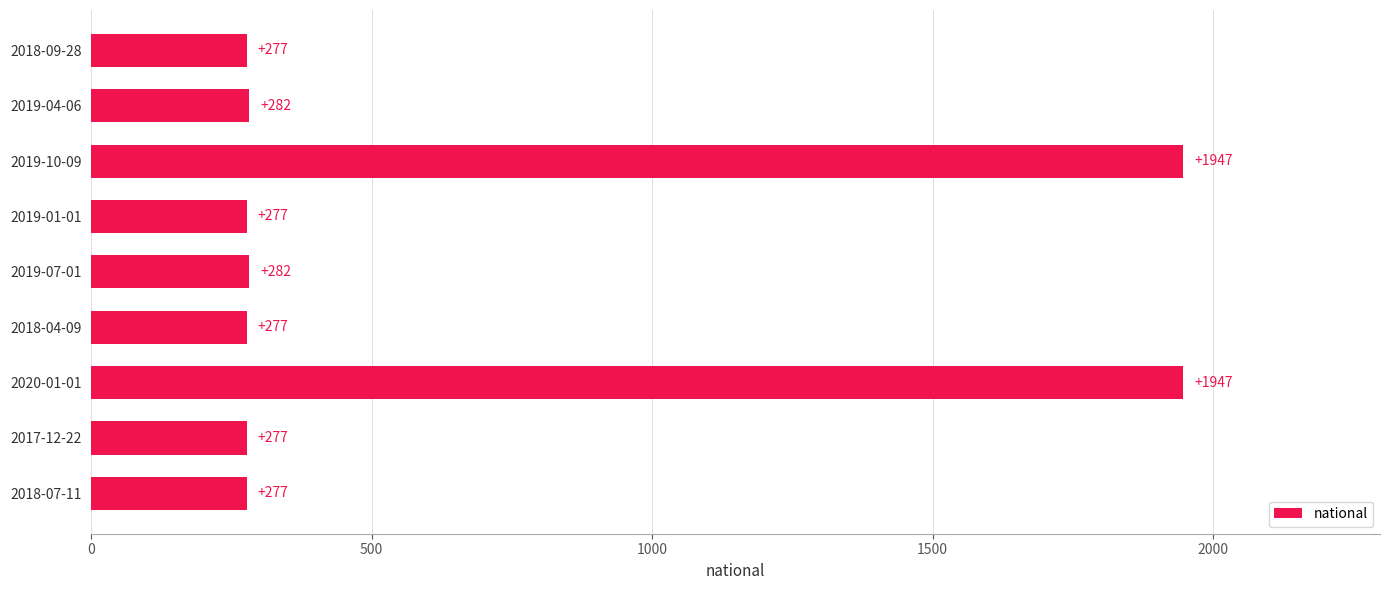

What is the average value?

649